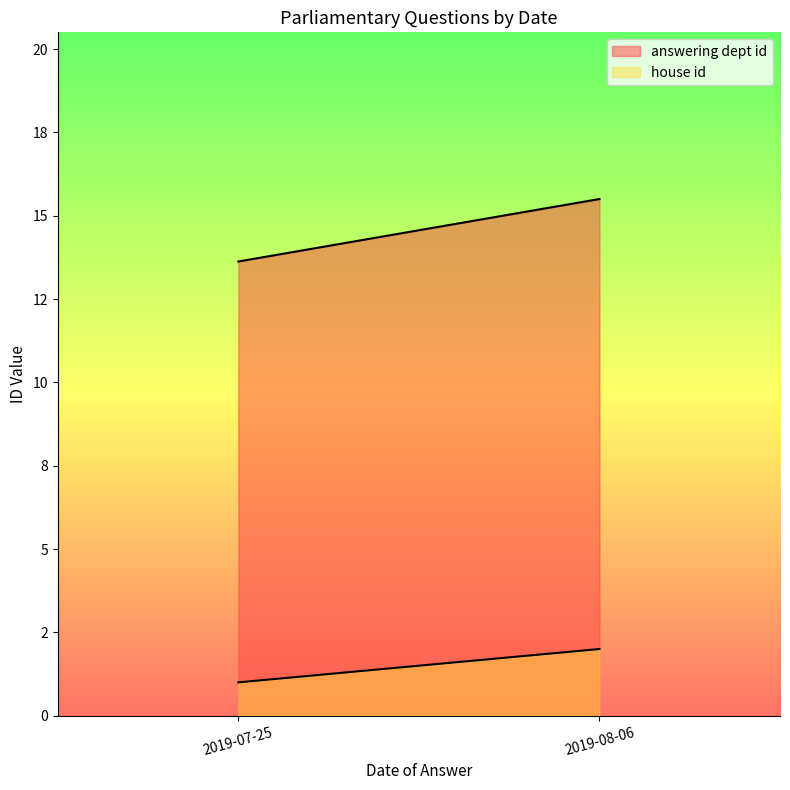

Is the value of answering dept id at 2019-07-25 greater than the value of house id at 2019-08-06?

Yes